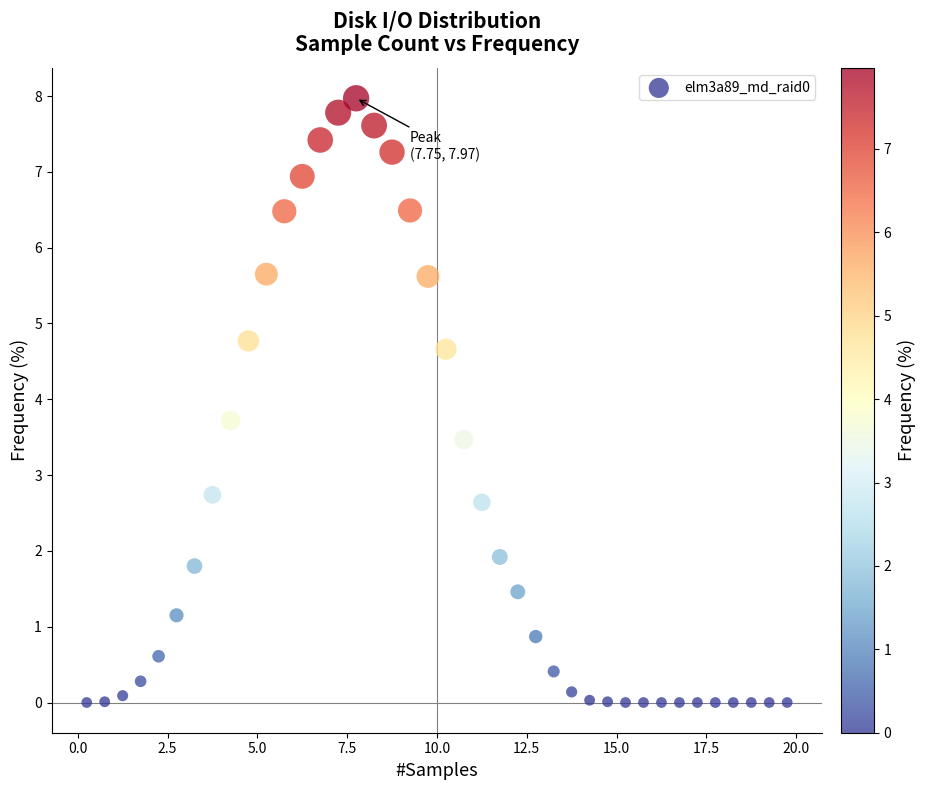

What Y value in the scatter plot is closest to 3?

2.7